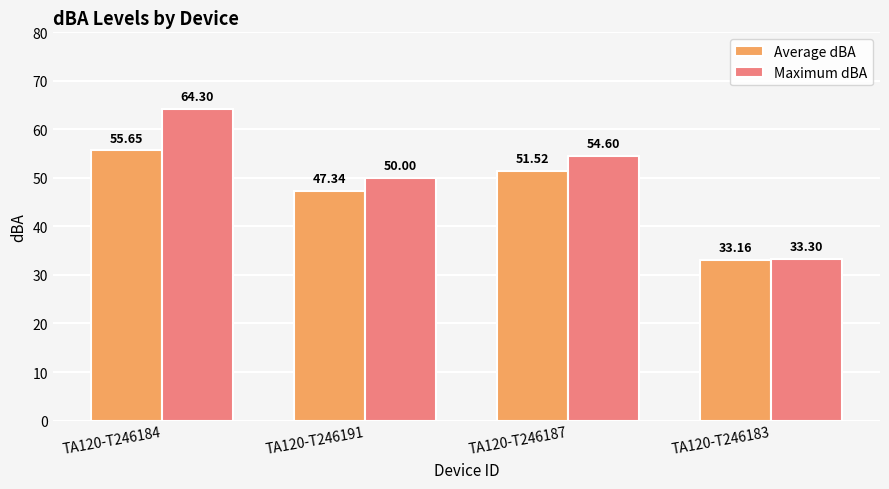

Which series has the largest total across all categories?

Maximum dBA